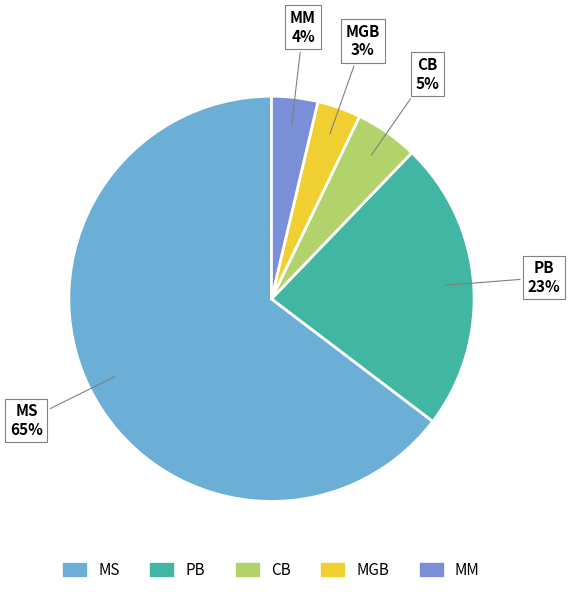

Which slice is the smallest?

Matières grasses brutes